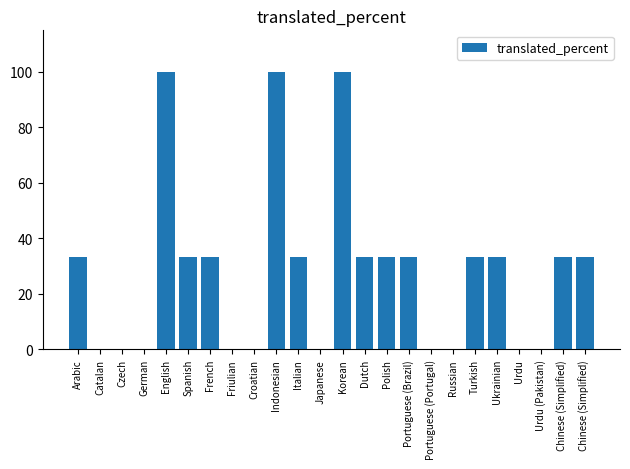

What is the approximate value at Portuguese (Brazil)?

33.3